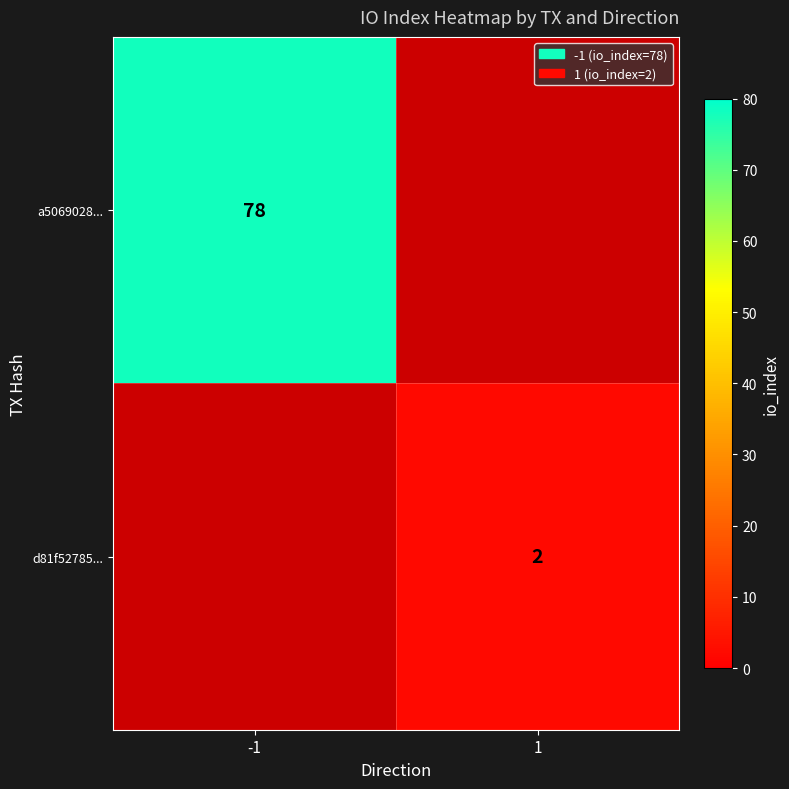

What is the smallest value displayed?

2.0